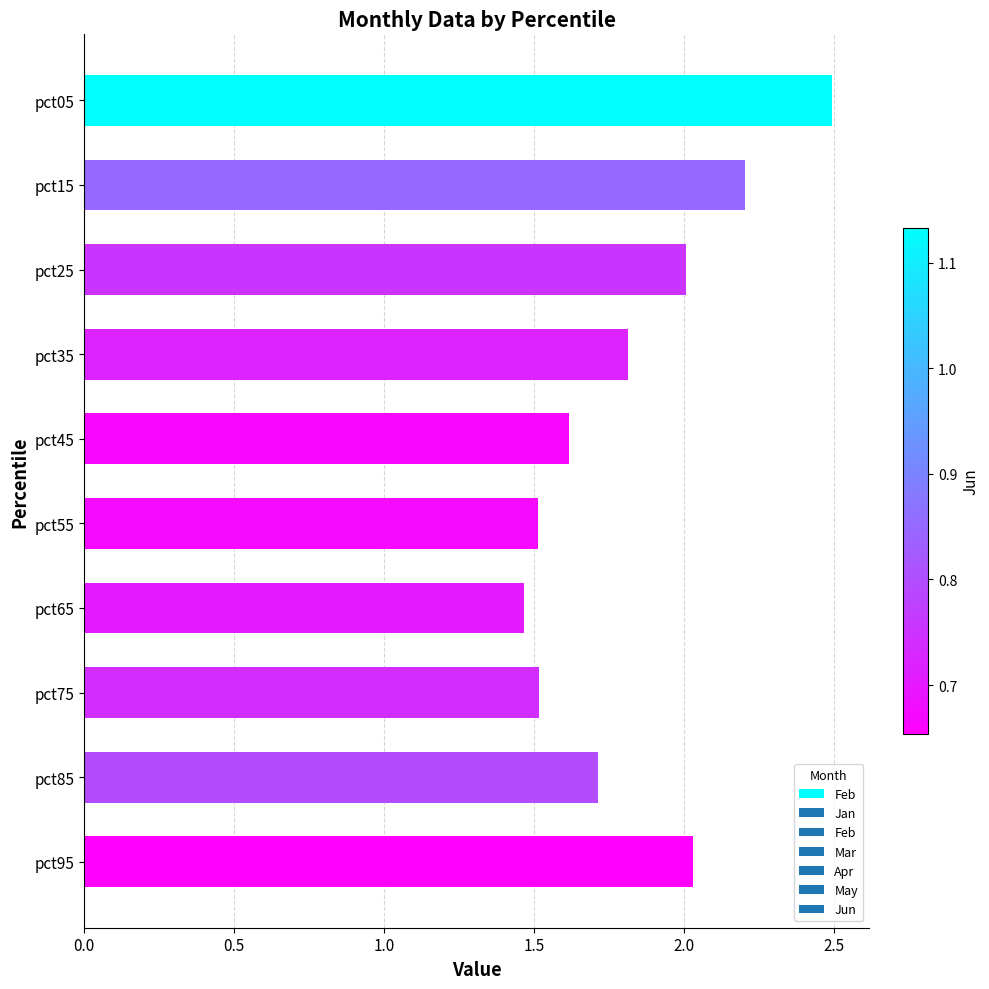

The value at pct95 is 2.0. True or false?

True